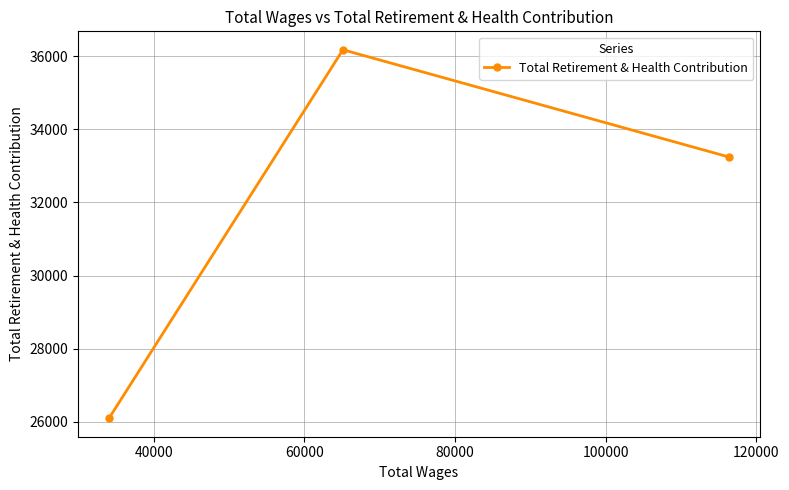

How many data points are less than 33245?

1